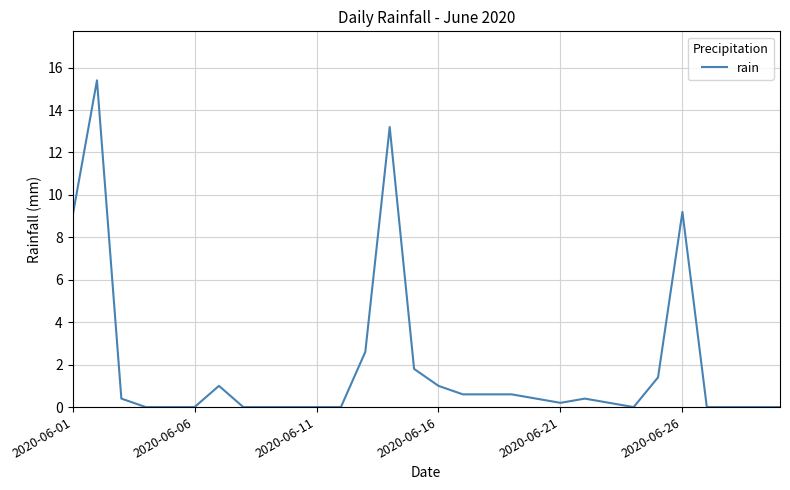

Does the chart display data point markers on the line(s)?

No